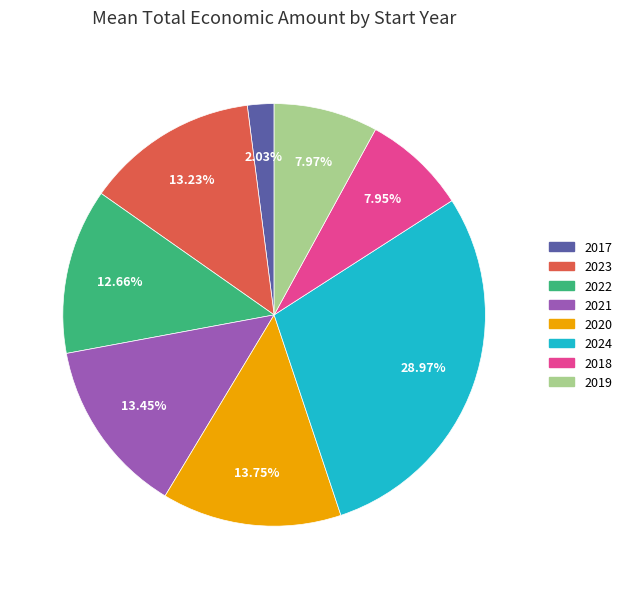

Which slice is the largest?

2024